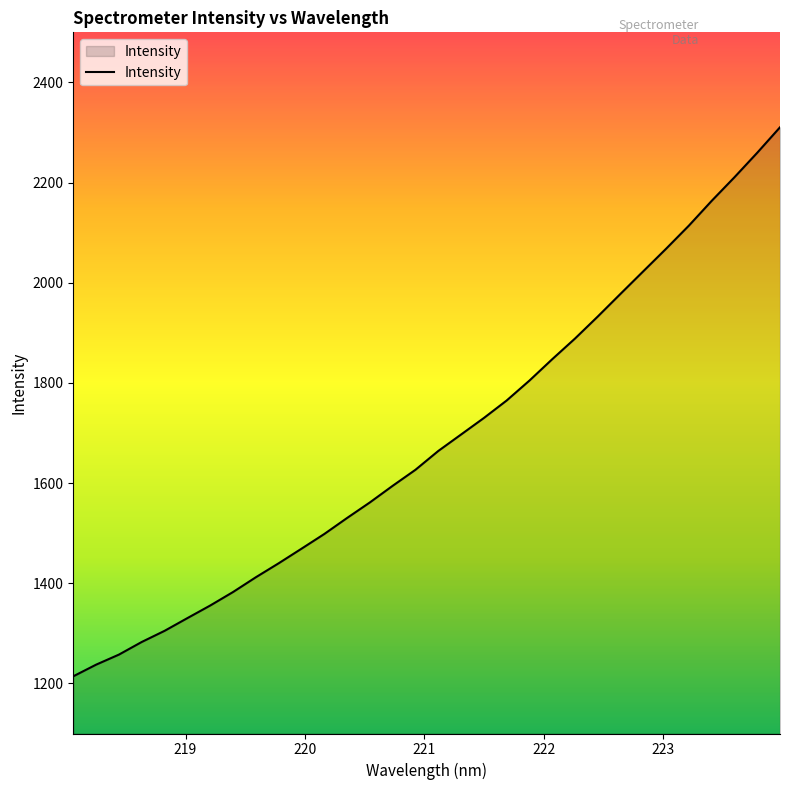

What is the minimum value shown in the chart?

1214.2